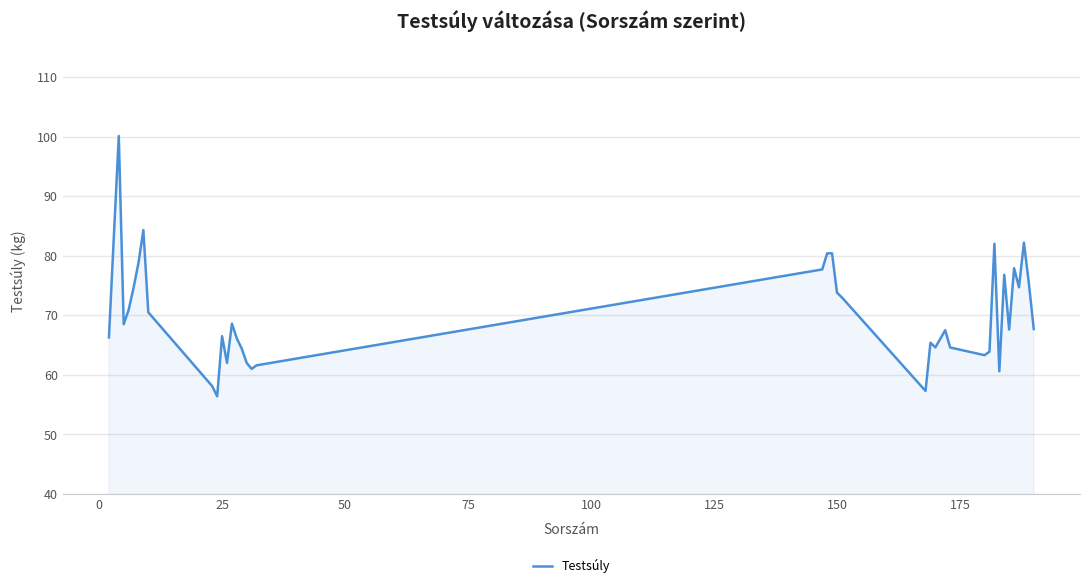

What is the difference between the maximum and minimum values?

43.7